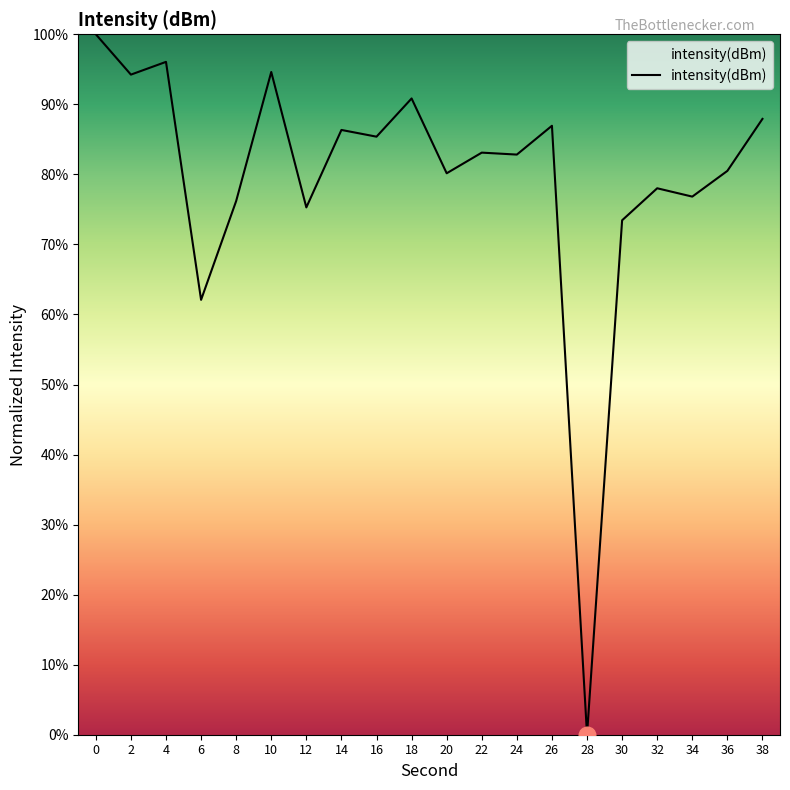

At which label is the value closest to 50?

6